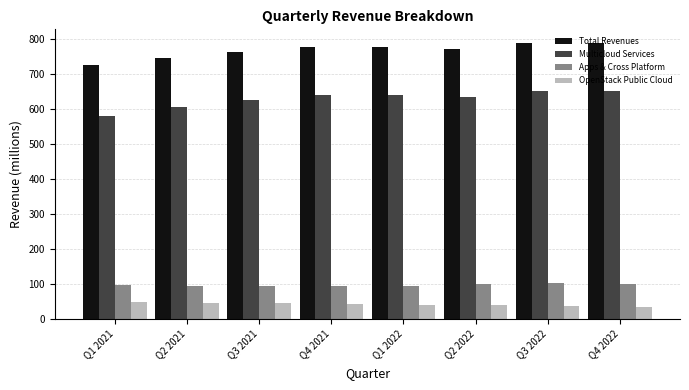

Which series has the largest range (max minus min)?

Multicloud Services